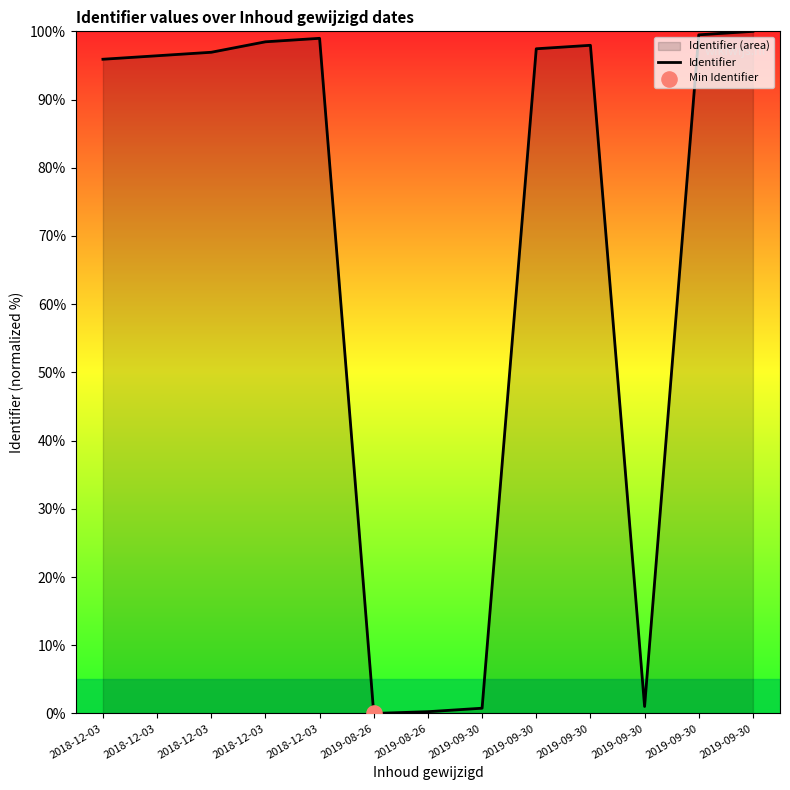

What is the ratio of the value at 2019-09-30 to the value at 2019-09-30?

1.0